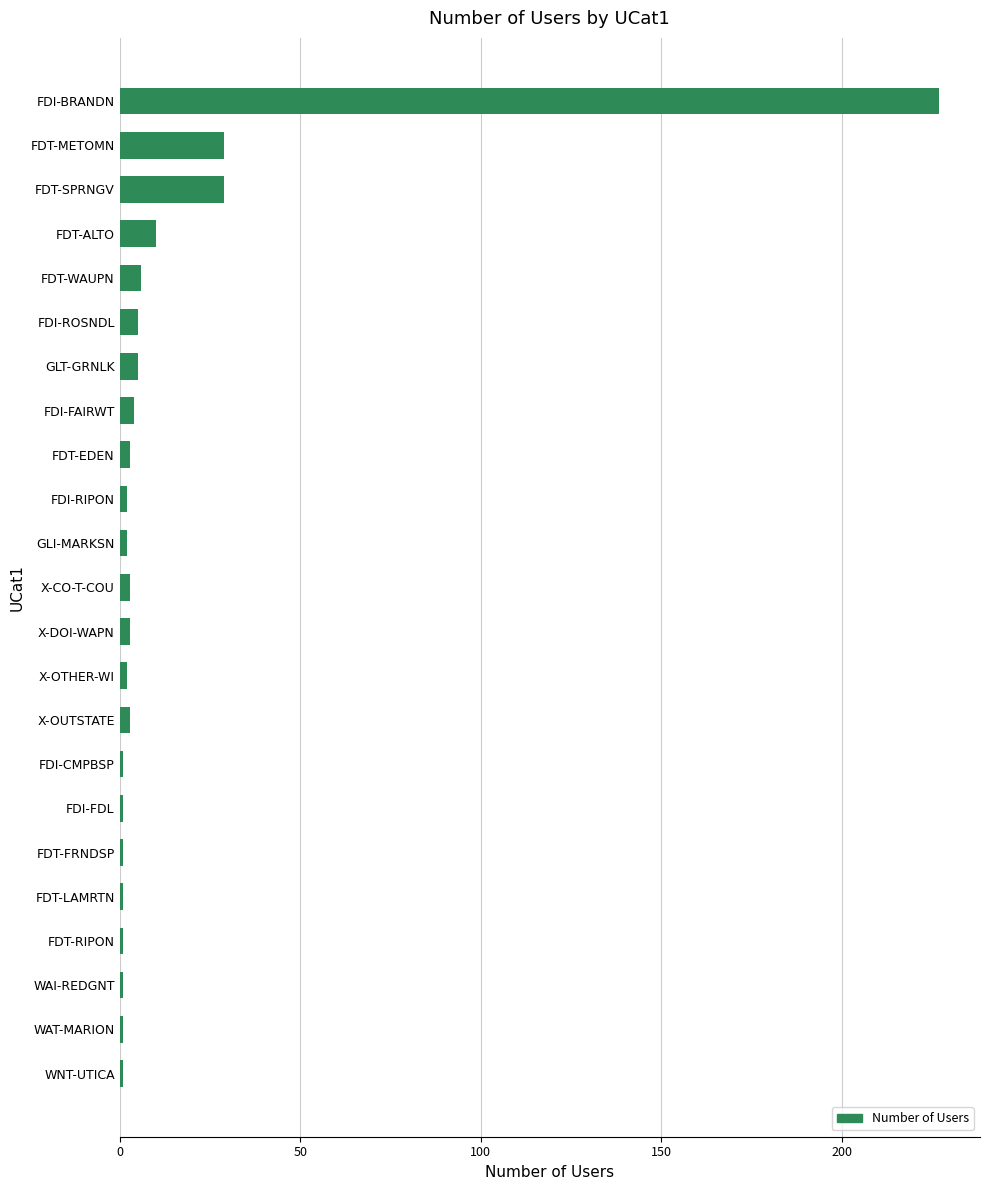

Which has a higher value, FDT-SPRNGV or FDI-BRANDN?

FDI-BRANDN